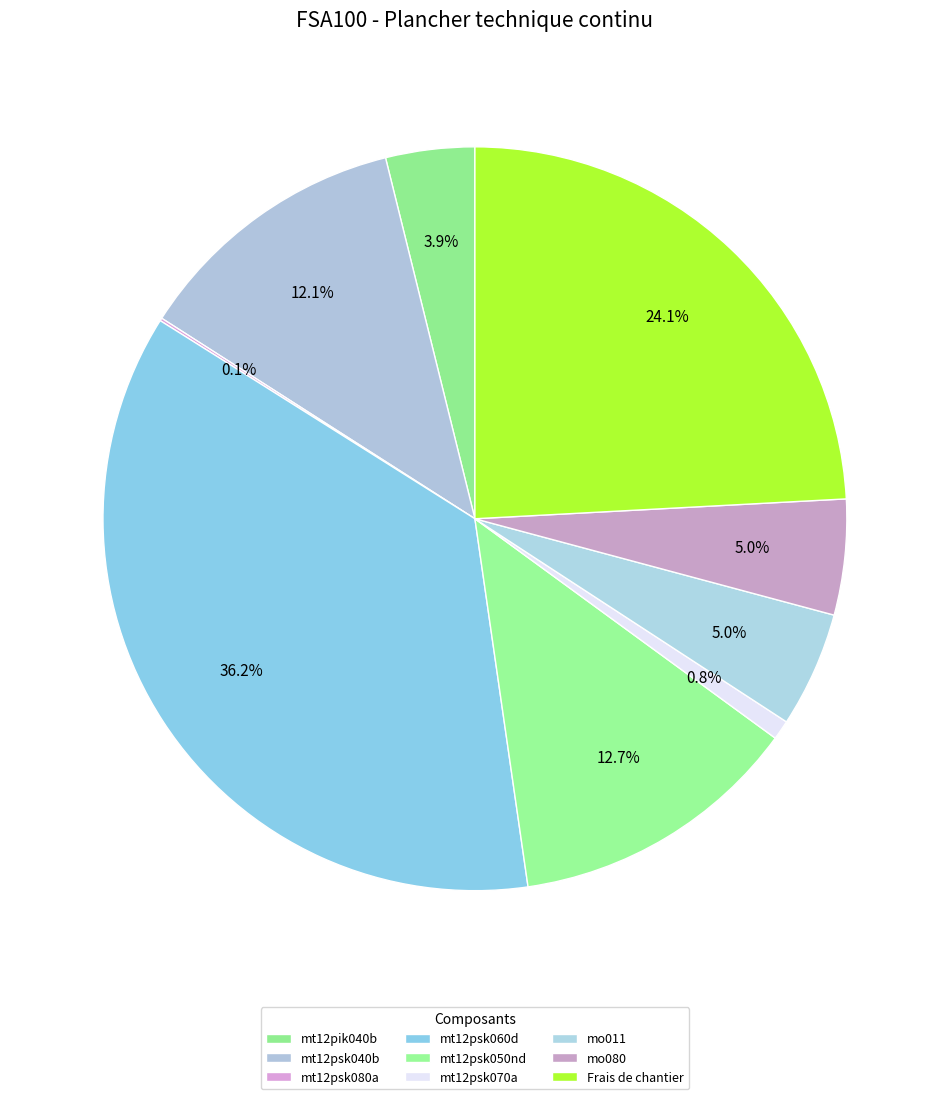

To the nearest percent, what percentage of the pie is mt12psk060d?

36%